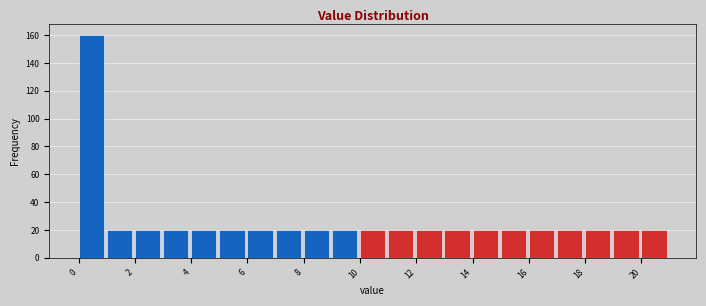

Reading left to right, transcribe this chart: for each bar, give the range it covers on the x-axis and its height. The values are not printed on the chart, so give them approximately, as read against the axis.

0 to 1: 160
1 to 2: 20
2 to 3: 20
3 to 4: 20
4 to 5: 20
5 to 6: 20
6 to 7: 20
7 to 8: 20
8 to 9: 20
9 to 10: 20
10 to 11: 20
11 to 12: 20
12 to 13: 20
13 to 14: 20
14 to 15: 20
15 to 16: 20
16 to 17: 20
17 to 18: 20
18 to 19: 20
19 to 20: 20
20 to 21: 20